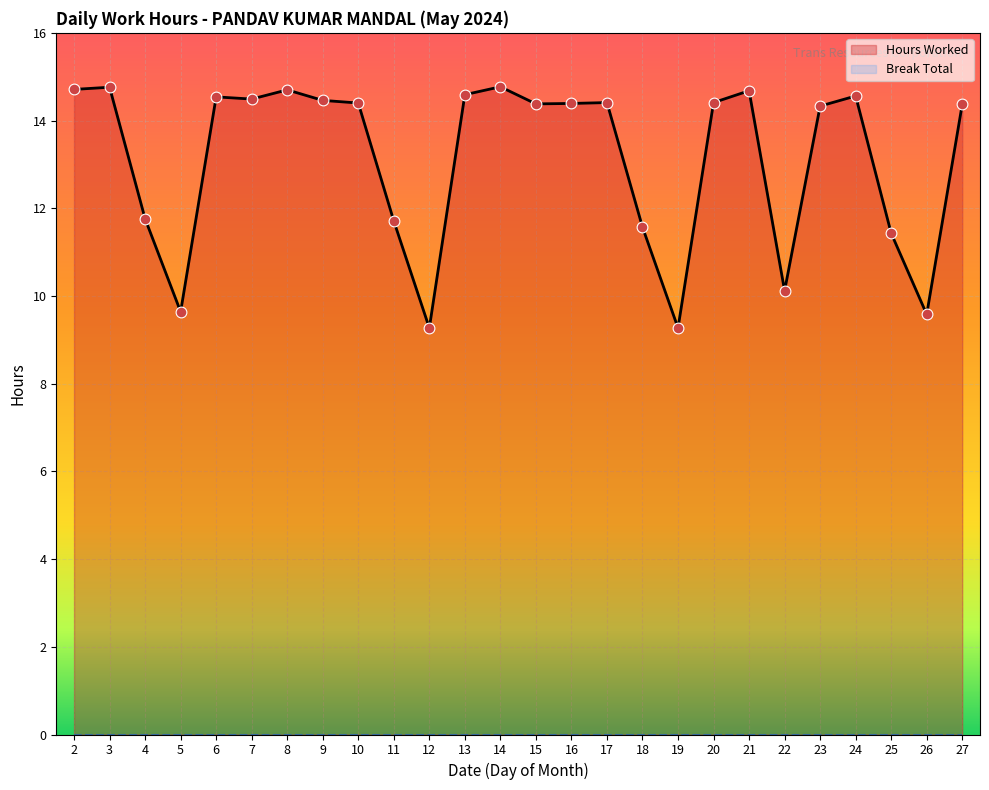

Between 9 and 16, which is larger?

9